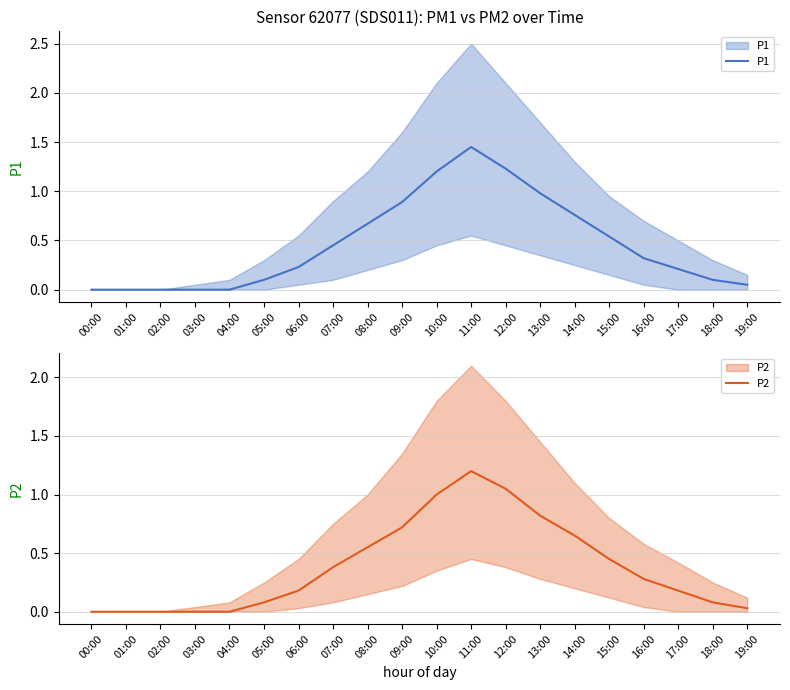

How many values in the P1 series exceed 0?

15